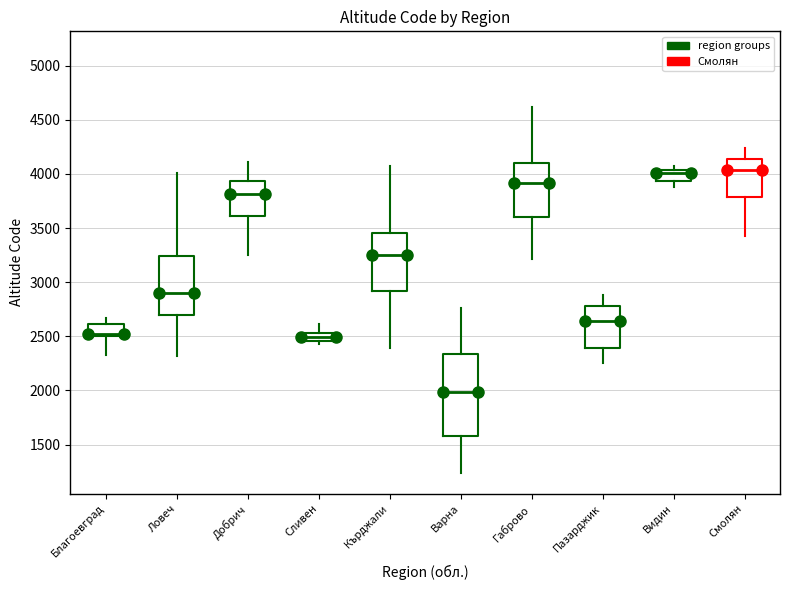

Which box is the tallest, from its lower edge to its upper edge?

Варна